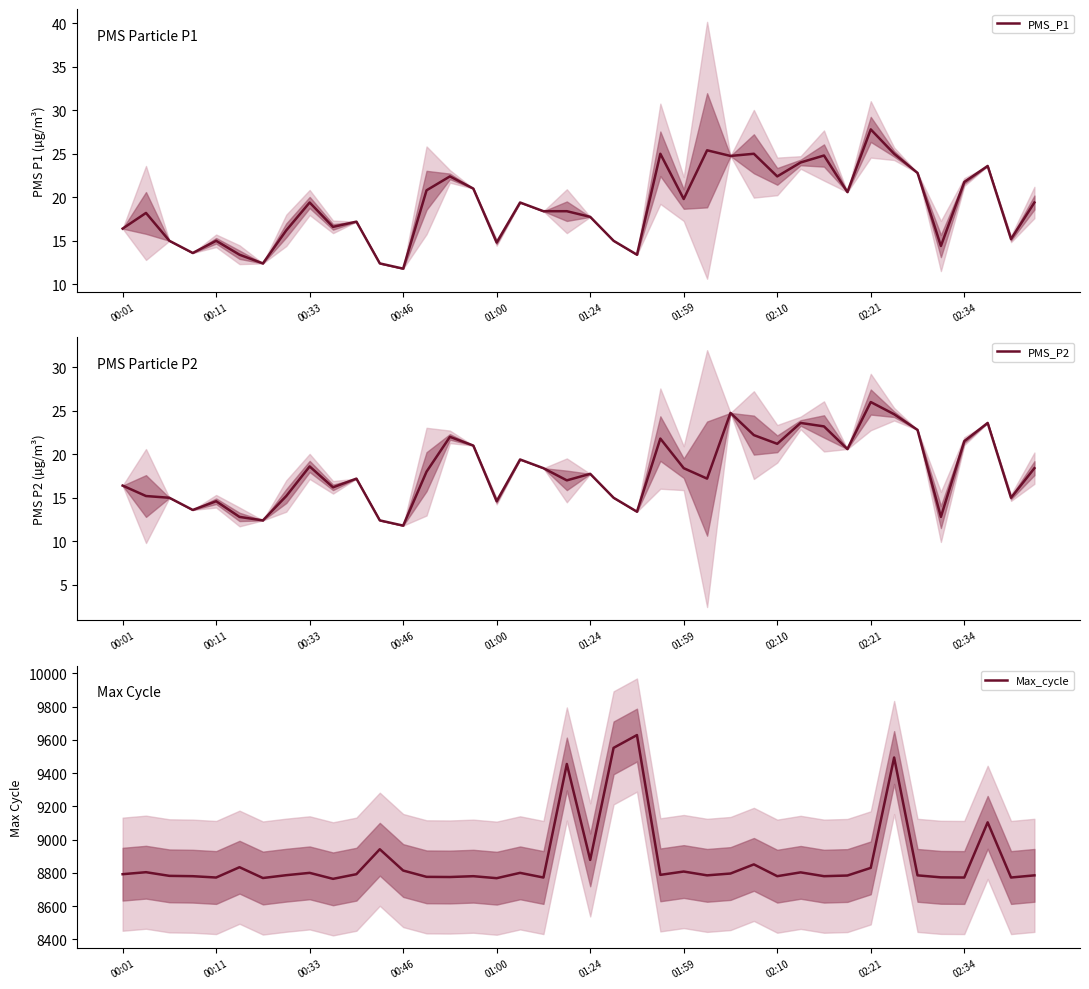

Is it true that Max_cycle equals 8772 at 02:34?

True